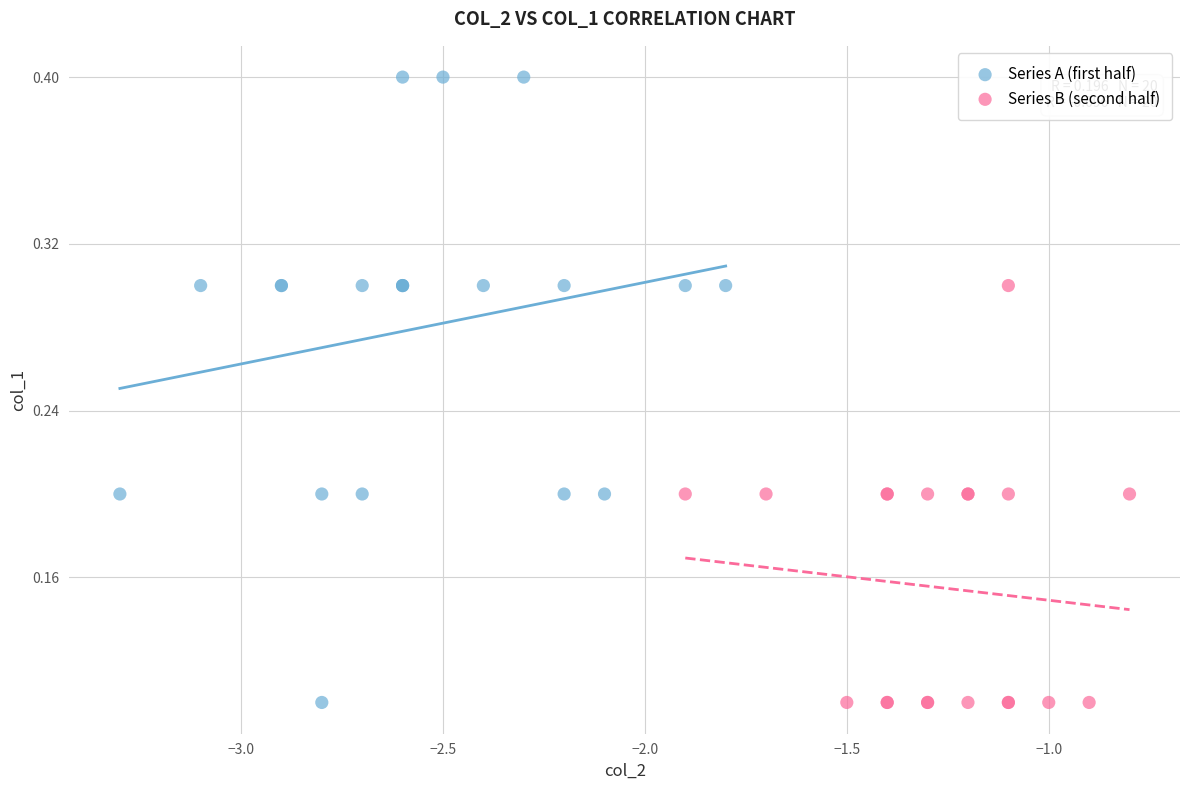

Which series contains the highest Y value?

Series A (first half)